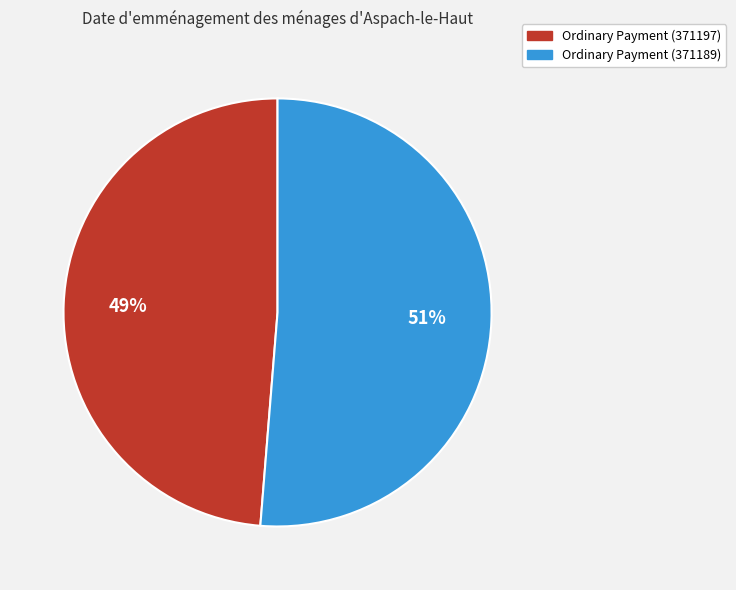

Which has a higher value, Ordinary Payment (371189) or Ordinary Payment (371197)?

Ordinary Payment (371189)